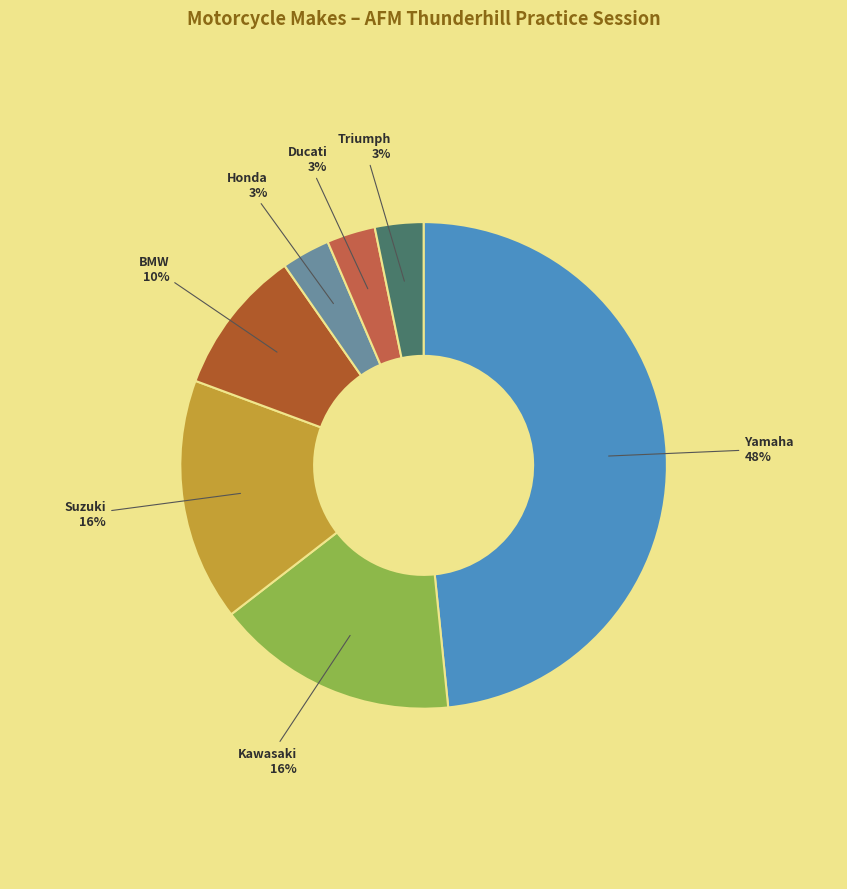

True or false: BMW accounts for 10% of the total.

True